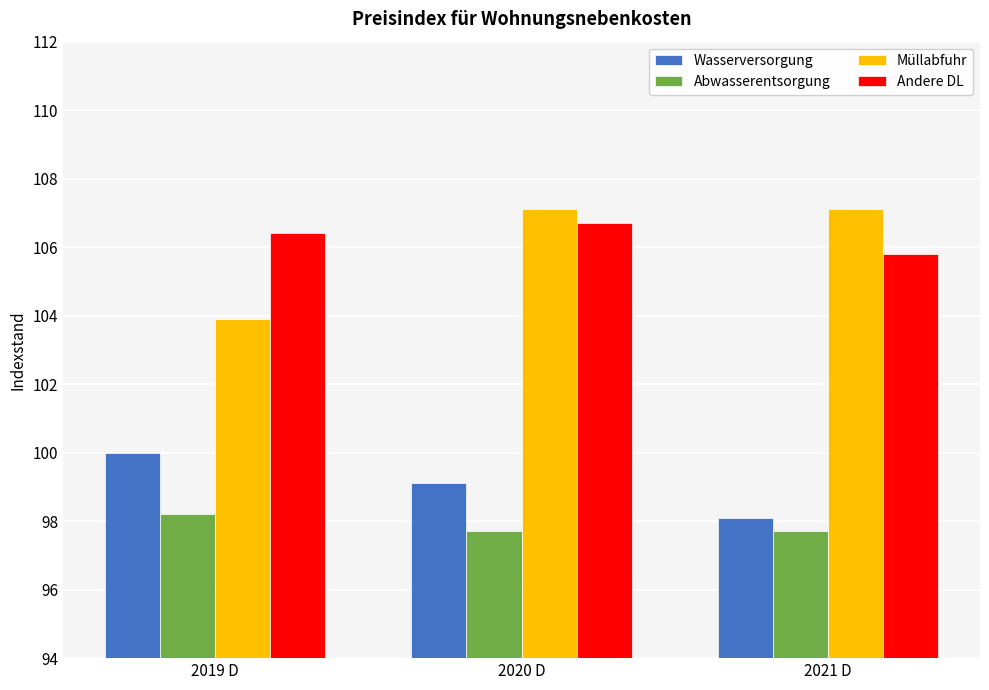

How many categories are shown in the chart?

3